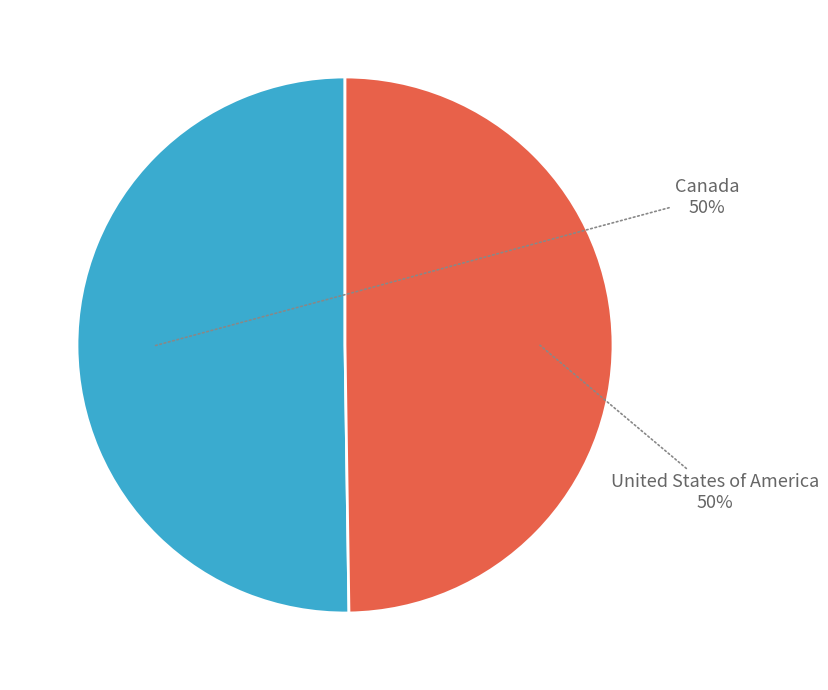

The United States of America slice represents 50% of the pie. True or false?

True